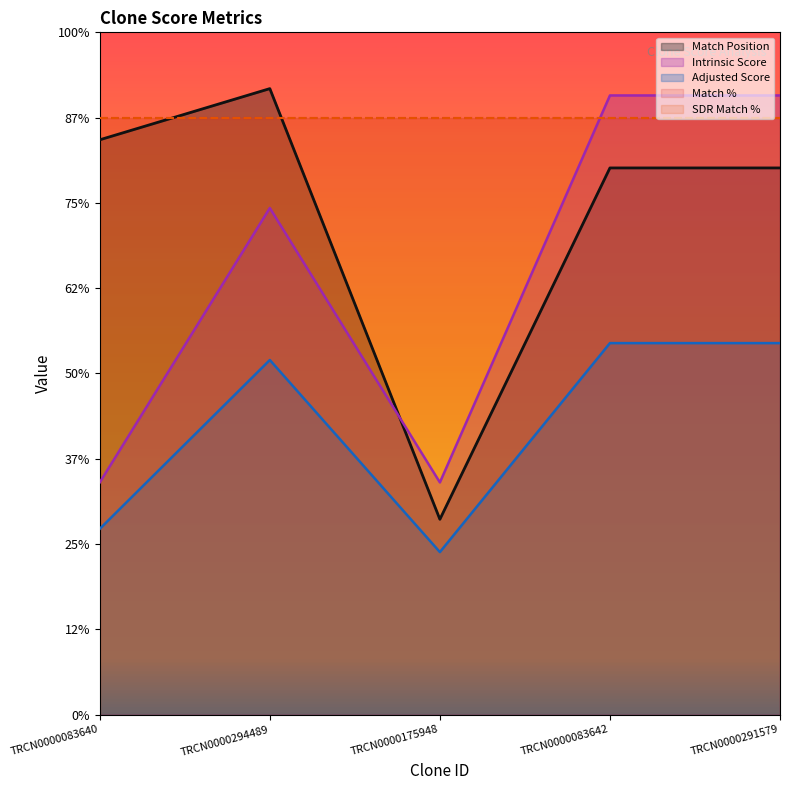

List the labels in order of Adjusted Score value, largest first.

TRCN0000083642, TRCN0000291579, TRCN0000294489, TRCN0000083640, TRCN0000175948